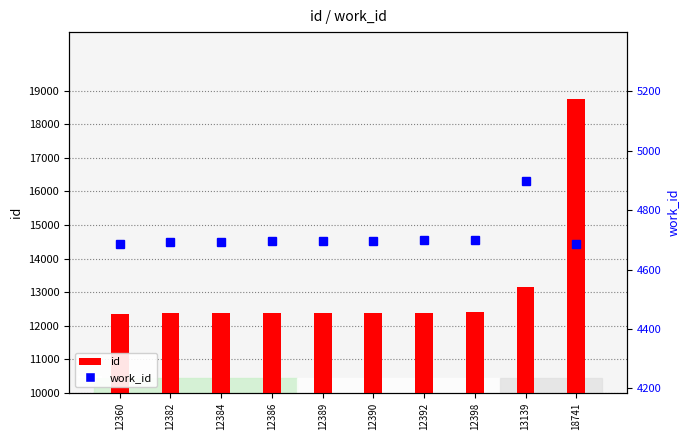

What is the greatest value displayed?

18741